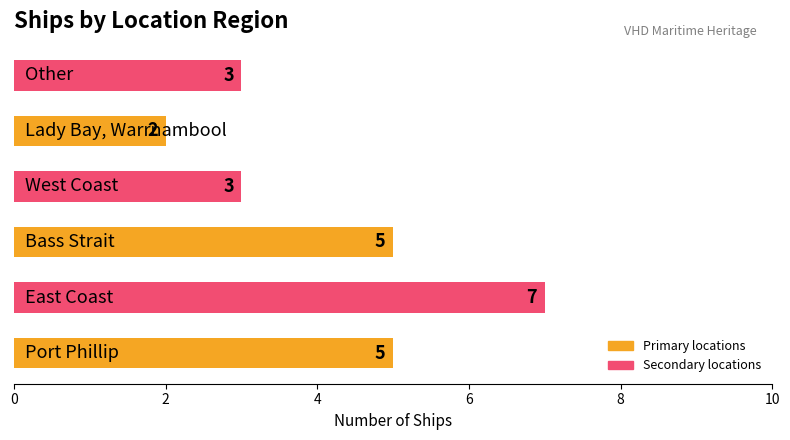

What is the greatest value displayed?

7